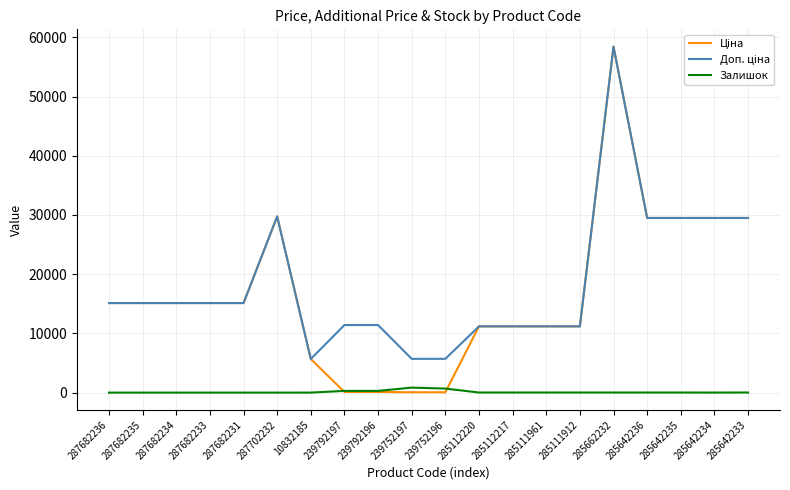

What is the maximum value shown in the chart?

58426.5